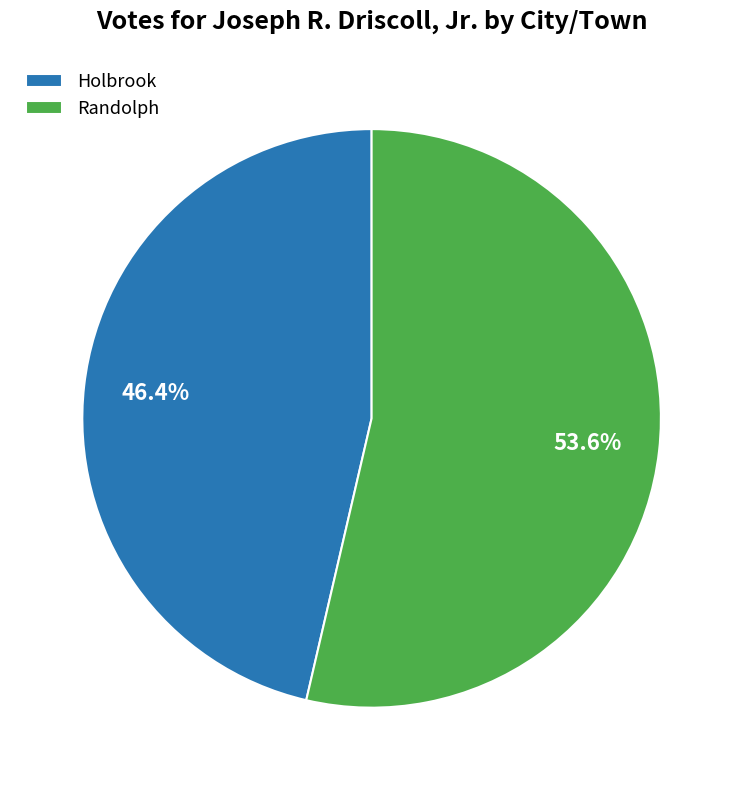

Combined, what portion of the pie is Randolph and Holbrook?

100.0%